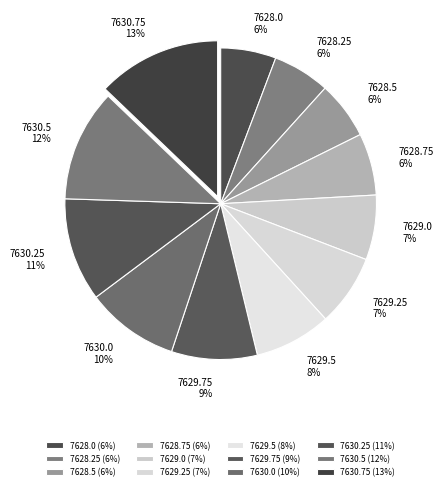

Which has a higher value, 7629.5 or 7629.25?

7629.5